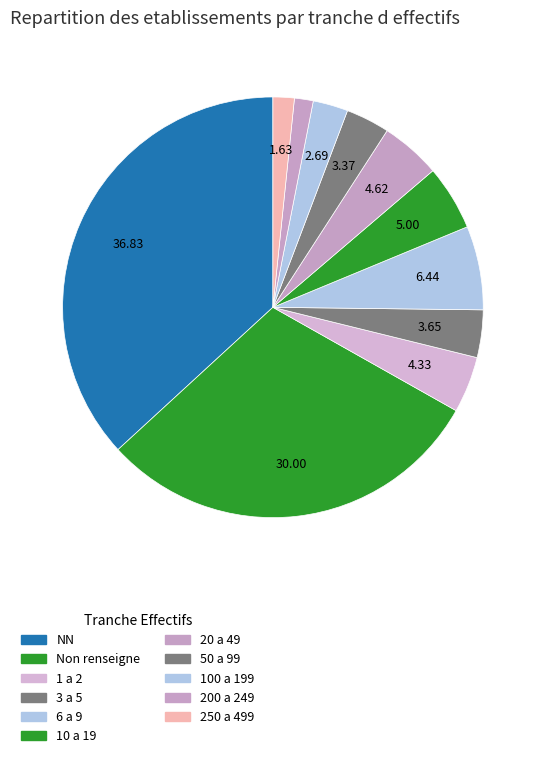

Is there a majority slice in this chart?

No